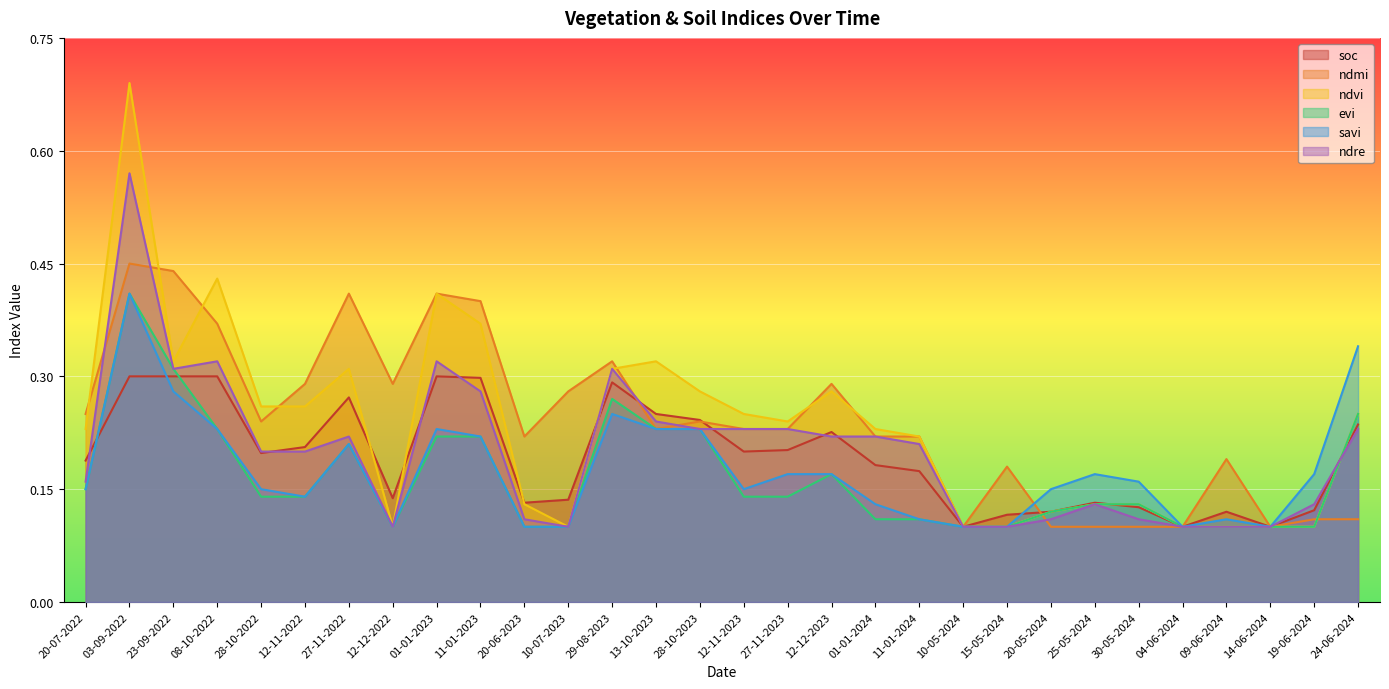

What is the lowest value of the evi series?

0.1